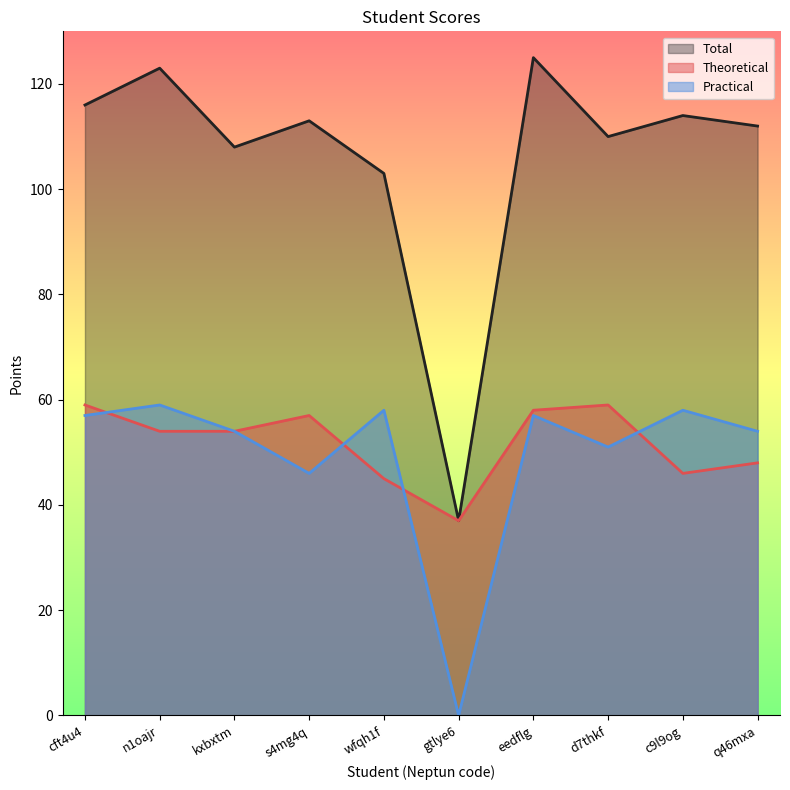

Is the value of Theoretical at q46mxa greater than the value of Practical at d7thkf?

No